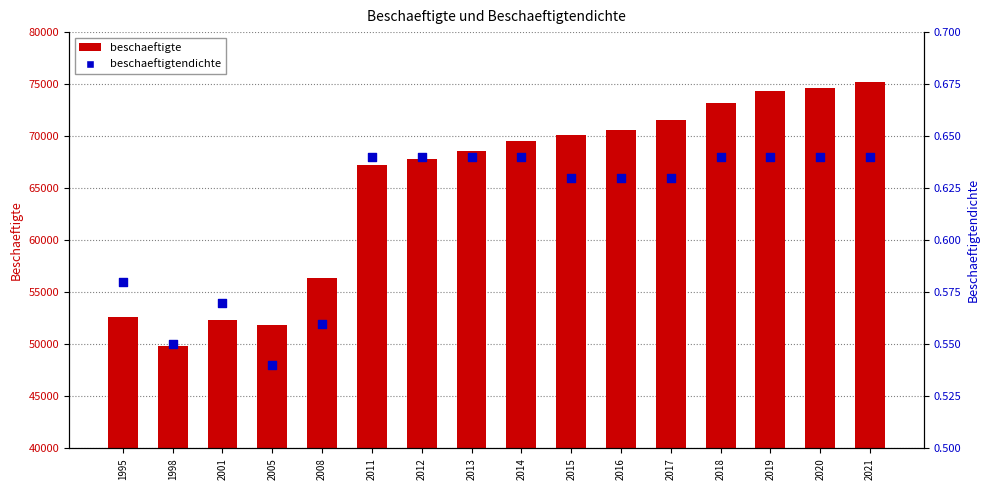

Which series has the largest total across all categories?

beschaeftigte